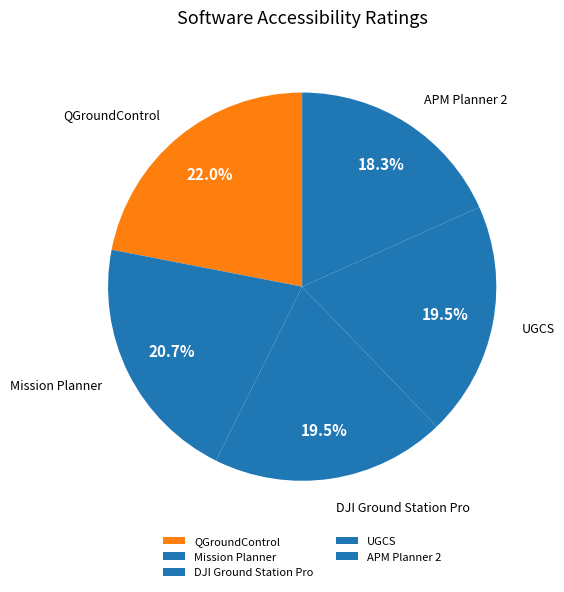

Which has a higher value, Mission Planner or DJI Ground Station Pro?

Mission Planner